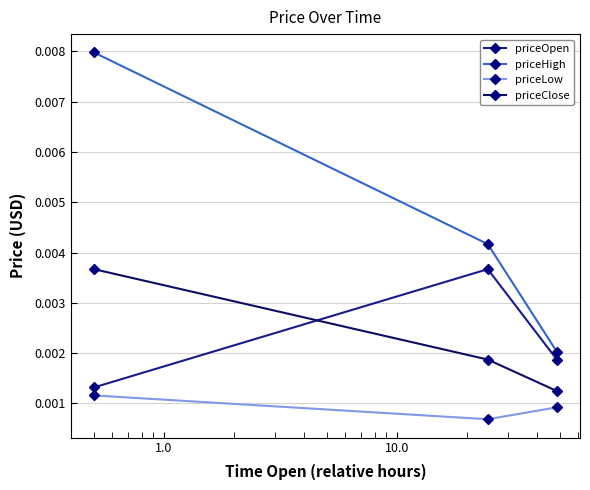

At how many categories does at least one series exceed 0?

3